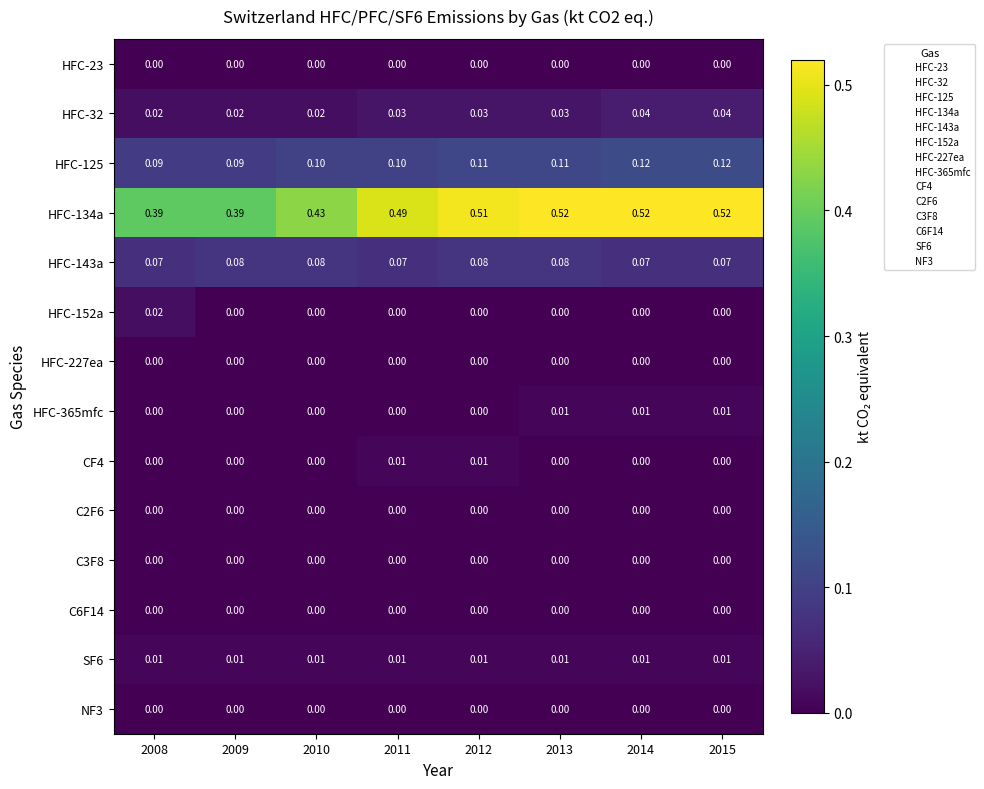

How many data points does each series have?

8